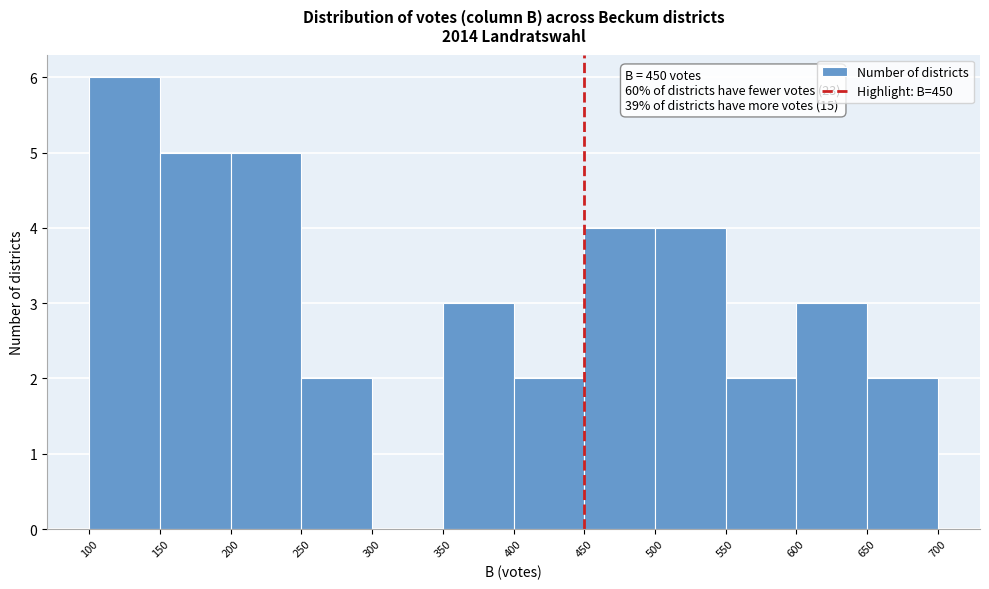

Over which range of the x-axis is the bar tallest?

100 to 150